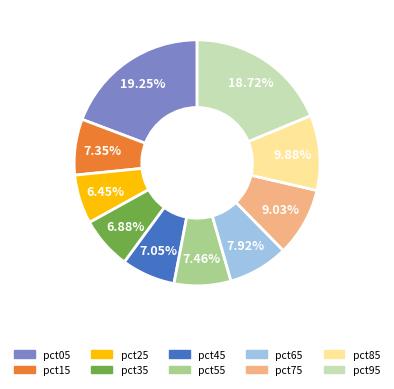

To the nearest percent, what is the difference between the largest and smallest slice percentages?

13%